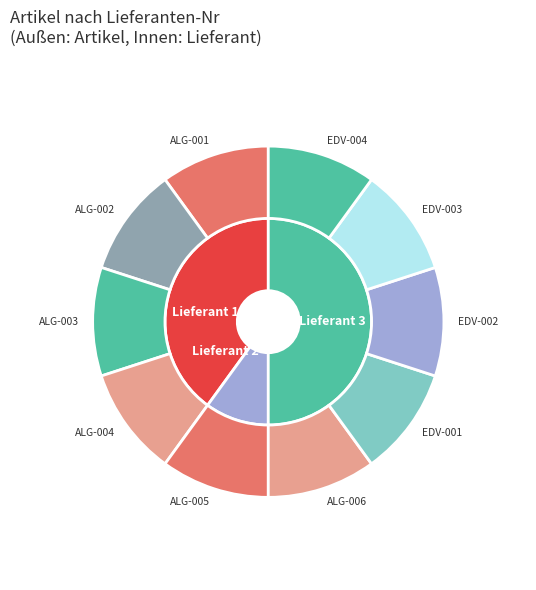

To the nearest percent, what percentage of the pie is ALG-002?

10%